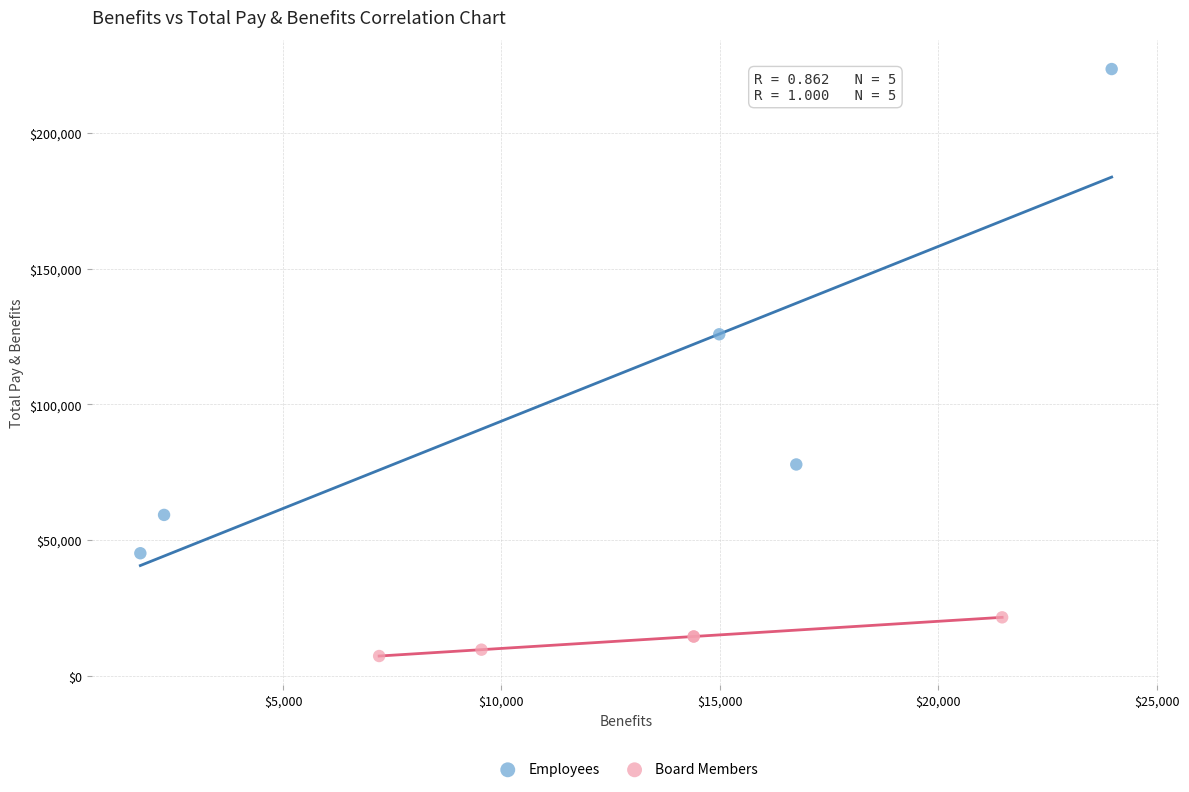

Which series has the widest spread of Y values?

Employees